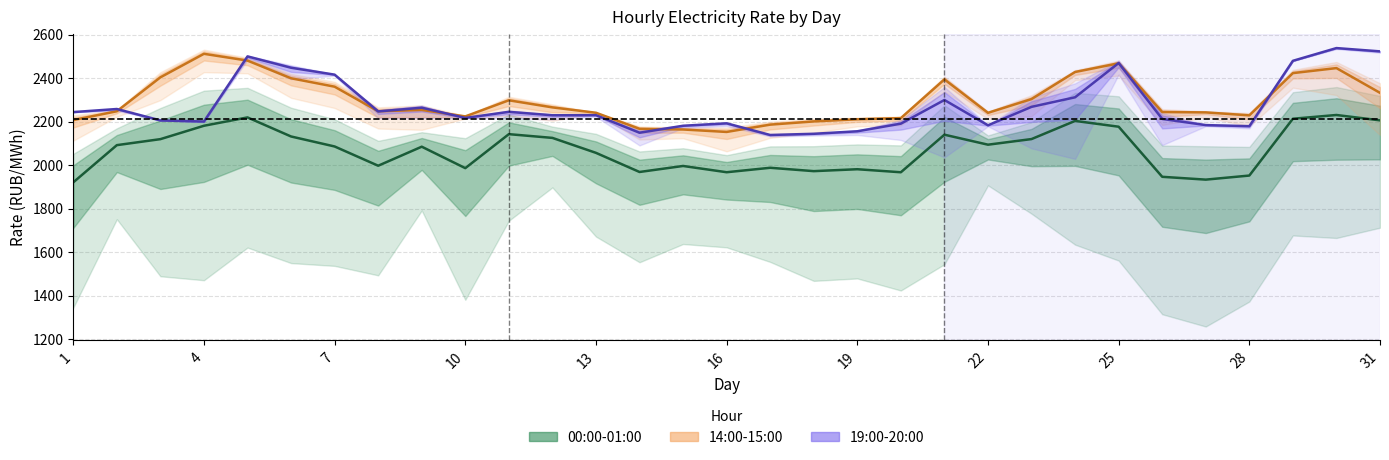

At 4, list the series in order from largest to smallest.

14:00-15:00, 19:00-20:00, 00:00-01:00